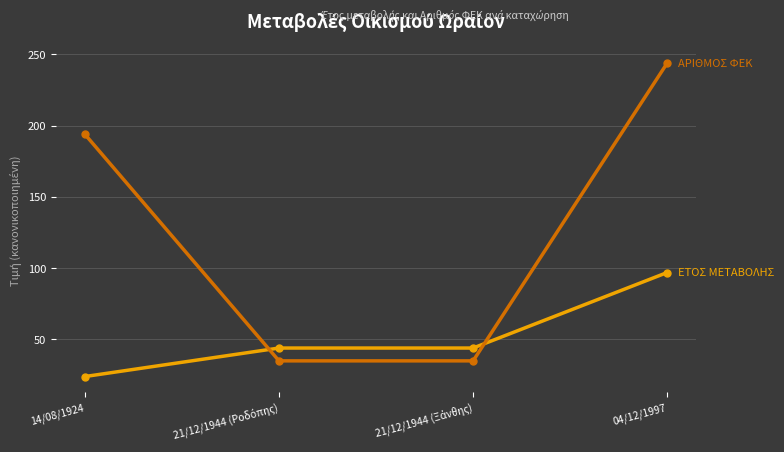

Which category has the highest value across all series?

04/12/1997